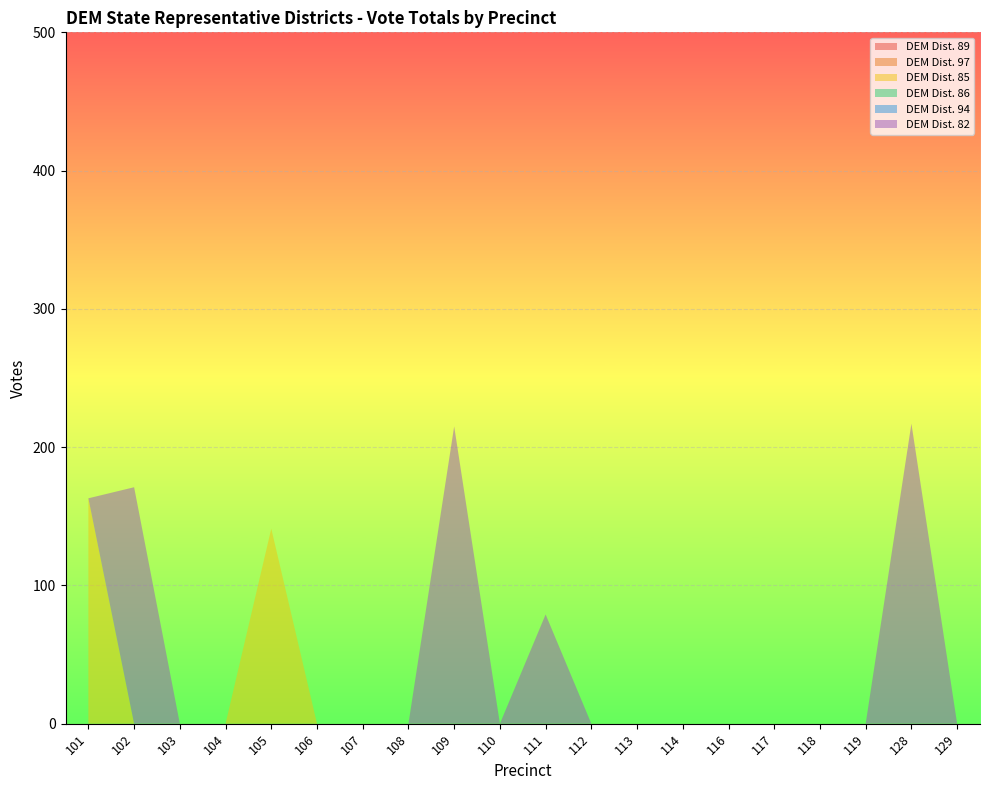

Reading right to left, what are all the values shown in this chart?

DEM Dist. 89: 0	0	0	0	0	0	0	0	0	0	0	0	0	0	0	0	0	0	0	0
DEM Dist. 97: 0	0	0	0	0	0	0	0	0	0	0	0	0	0	0	0	0	0	0	0
DEM Dist. 85: 0	0	0	0	0	0	0	0	0	0	0	0	0	0	0	141	0	0	0	163
DEM Dist. 86: 0	0	0	0	0	0	0	0	0	0	0	0	0	0	0	0	0	0	0	0
DEM Dist. 94: 0	0	0	0	0	0	0	0	0	0	0	0	0	0	0	0	0	0	0	0
DEM Dist. 82: 0	217	0	0	0	0	0	0	0	79	0	215	0	0	0	0	0	0	171	0